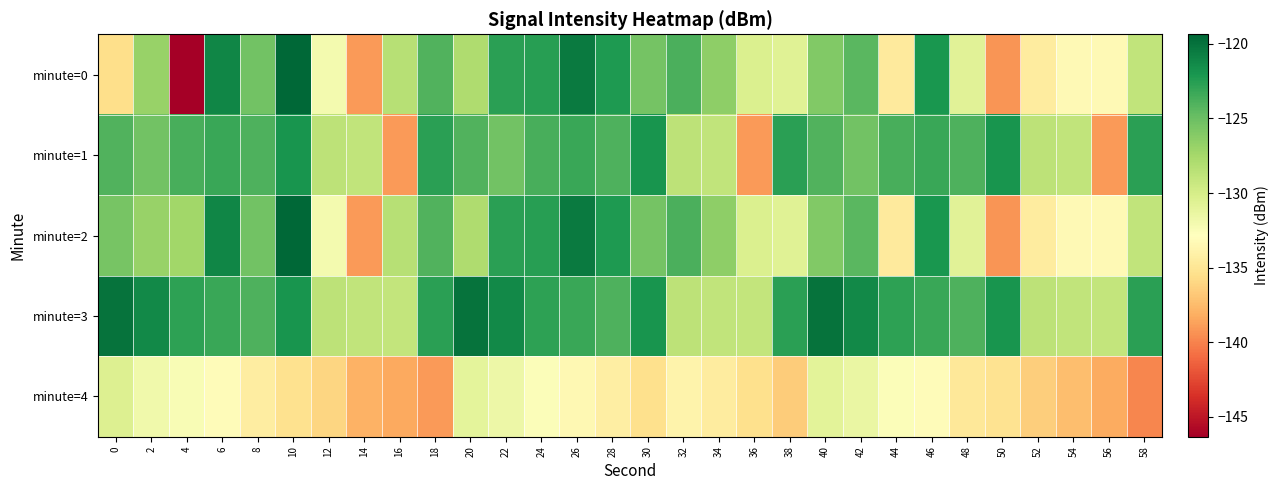

What is the difference between the highest and lowest values at 58?

17.2